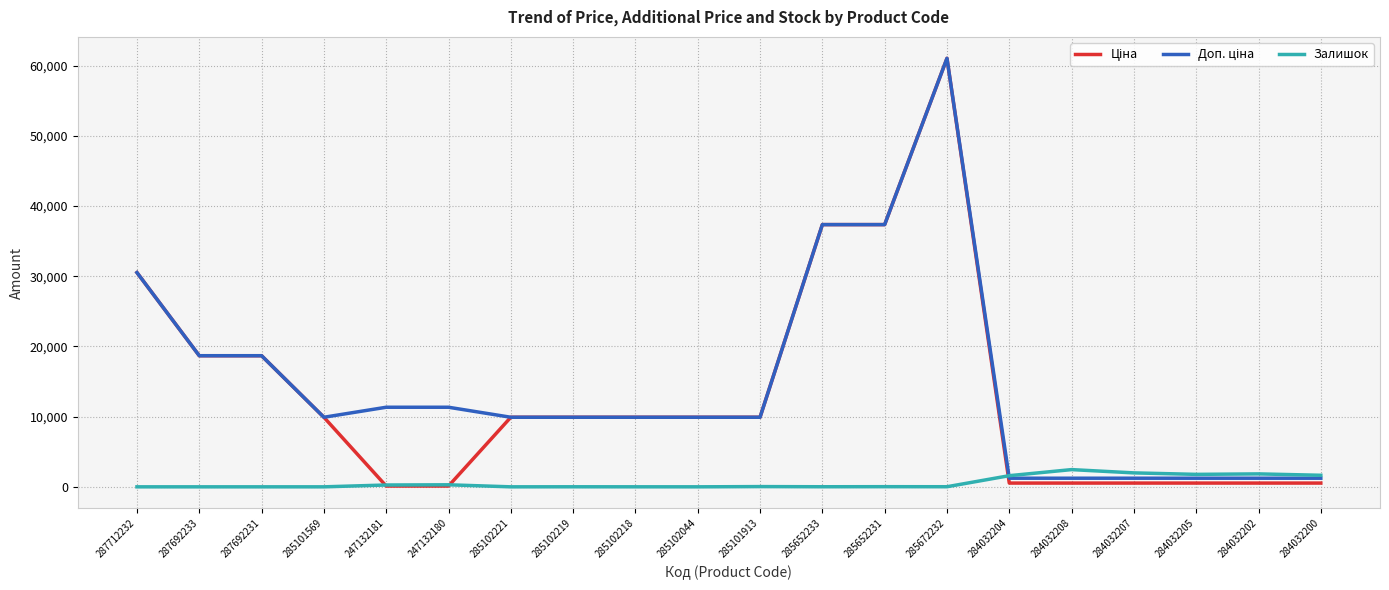

The value of Залишок at 284032200 is 1646.0. True or false?

True